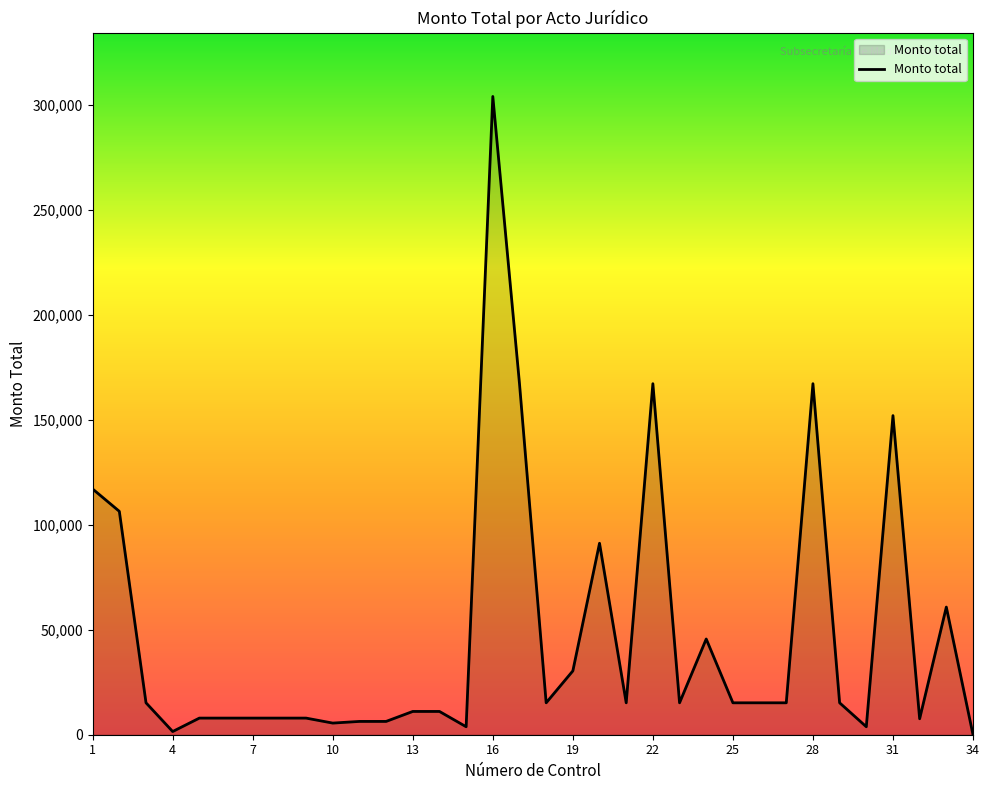

What is the greatest value displayed?

304000.0